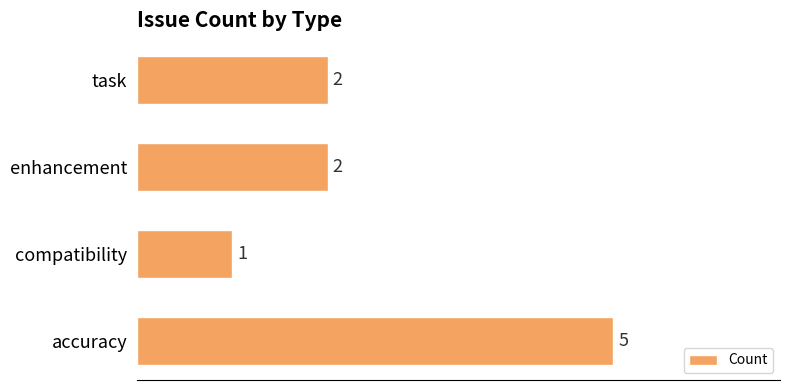

Reading top to bottom, list all the values displayed in this chart.

2	2	1	5